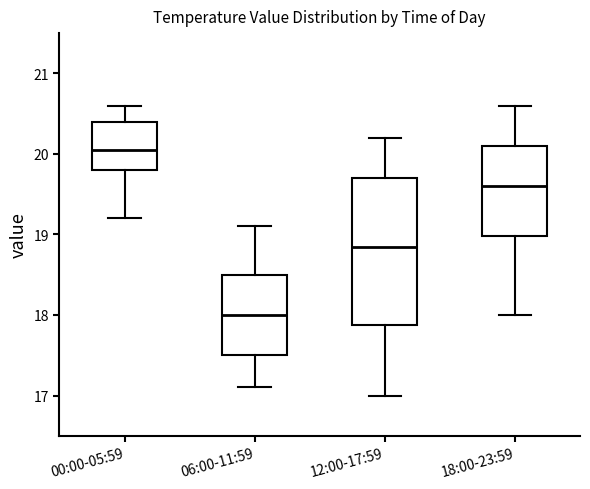

Where does the upper whisker of the box for 00:00-05:59 end on the y-axis? The values are not printed on the chart, so give them approximately, as read against the axis.

20.6